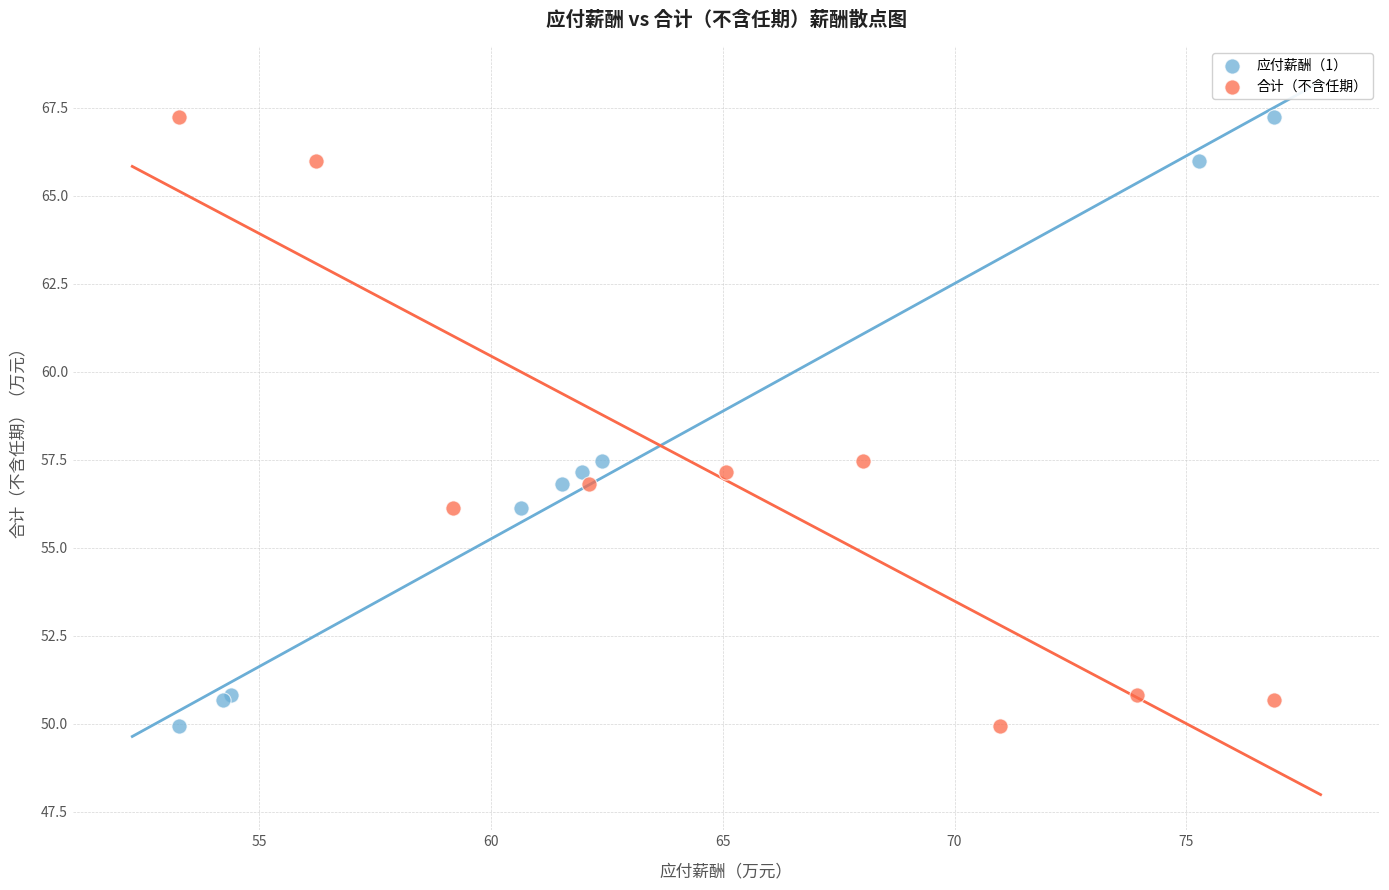

What are all the series names shown in the legend?

应付薪酬（1）, 合计（不含任期）